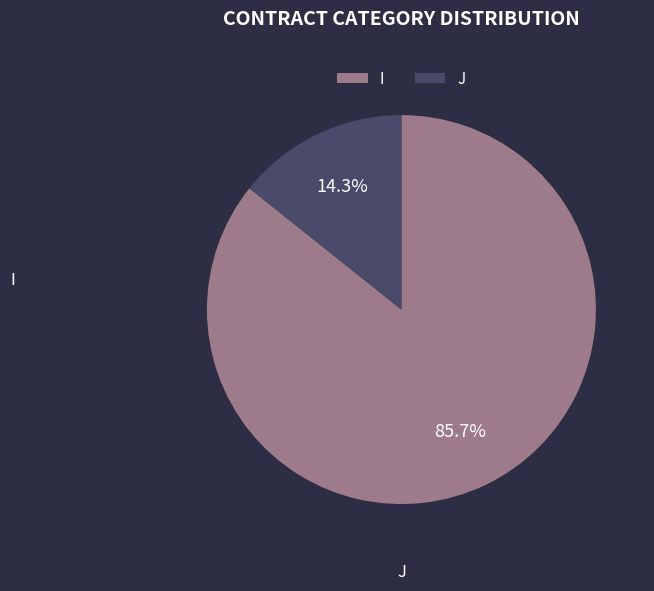

Does any single category account for the majority?

Yes